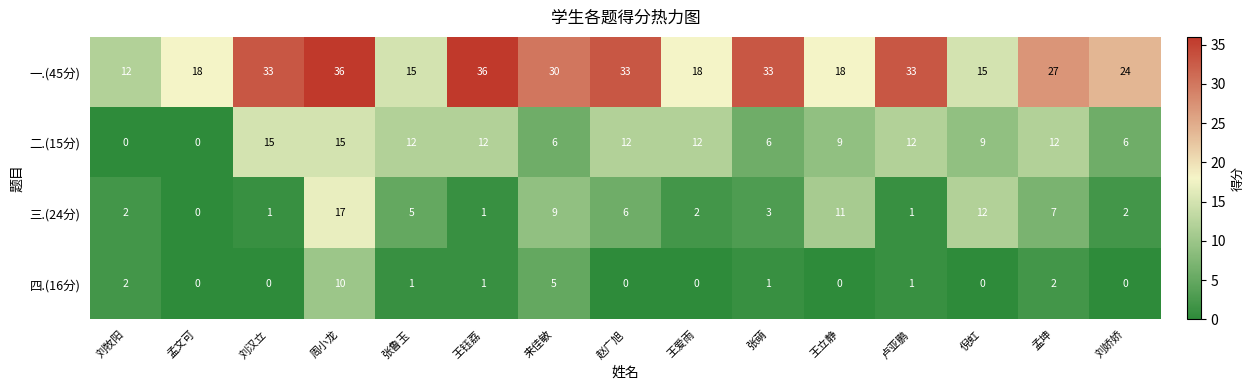

Which series has the widest spread of values?

一.(45分)